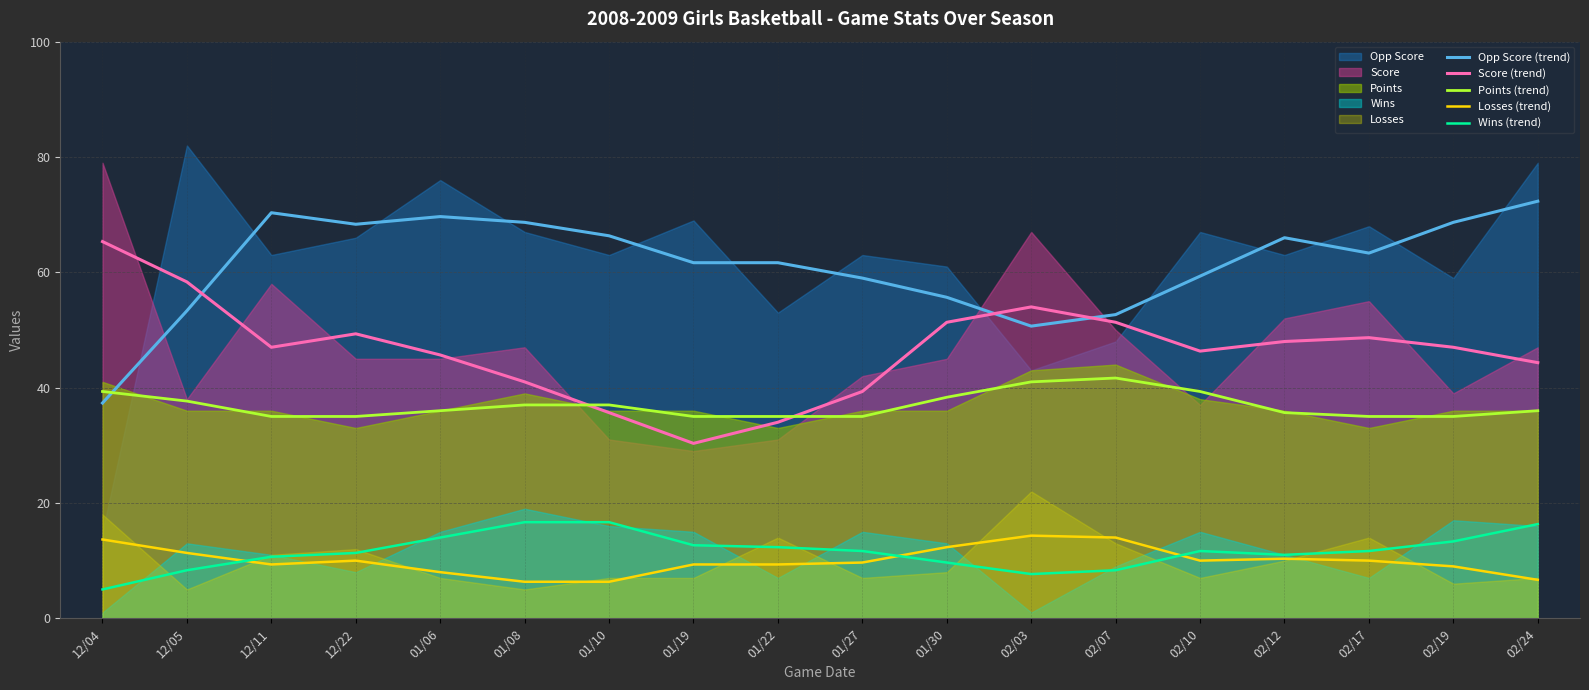

What is the highest value of the Points (trend) series?

41.7